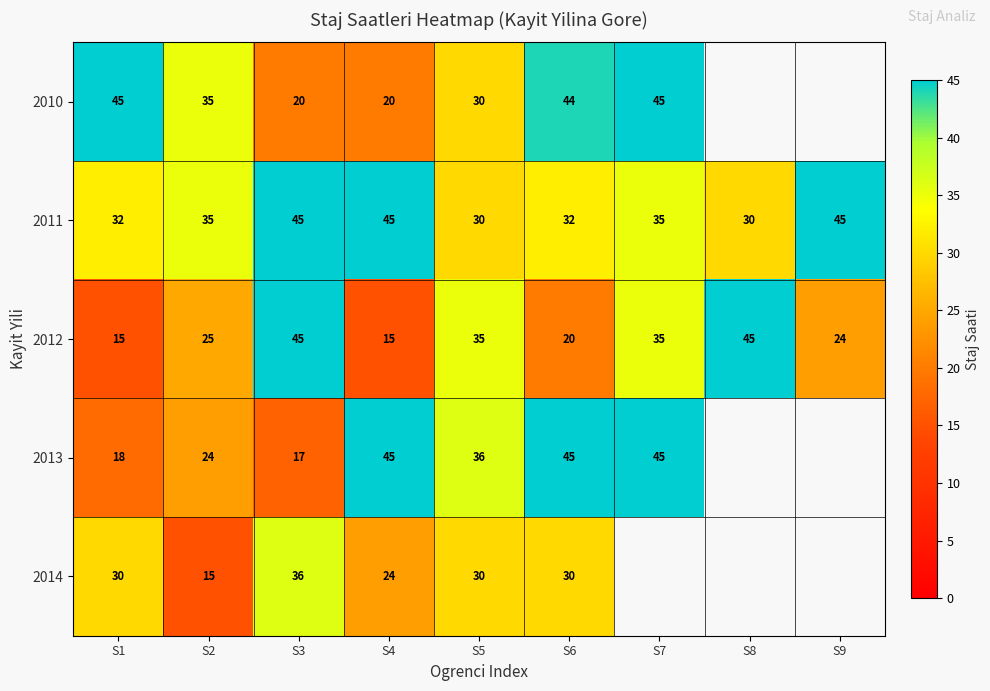

Is the value of 2010 at S5 greater than the value of 2012 at S6?

Yes